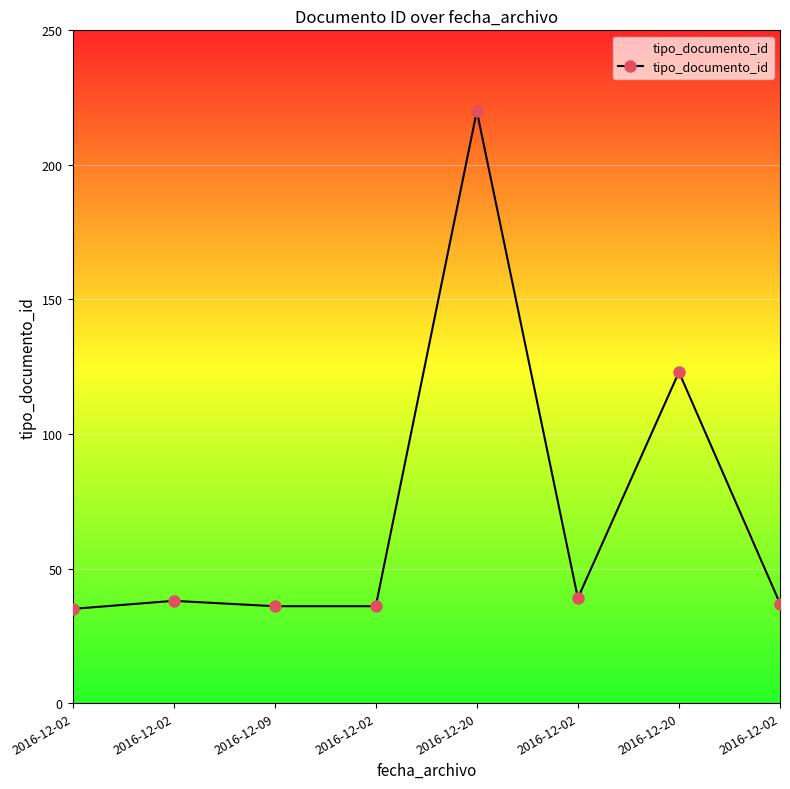

What is the change in value from 2016-12-02 to 2016-12-09?

-2